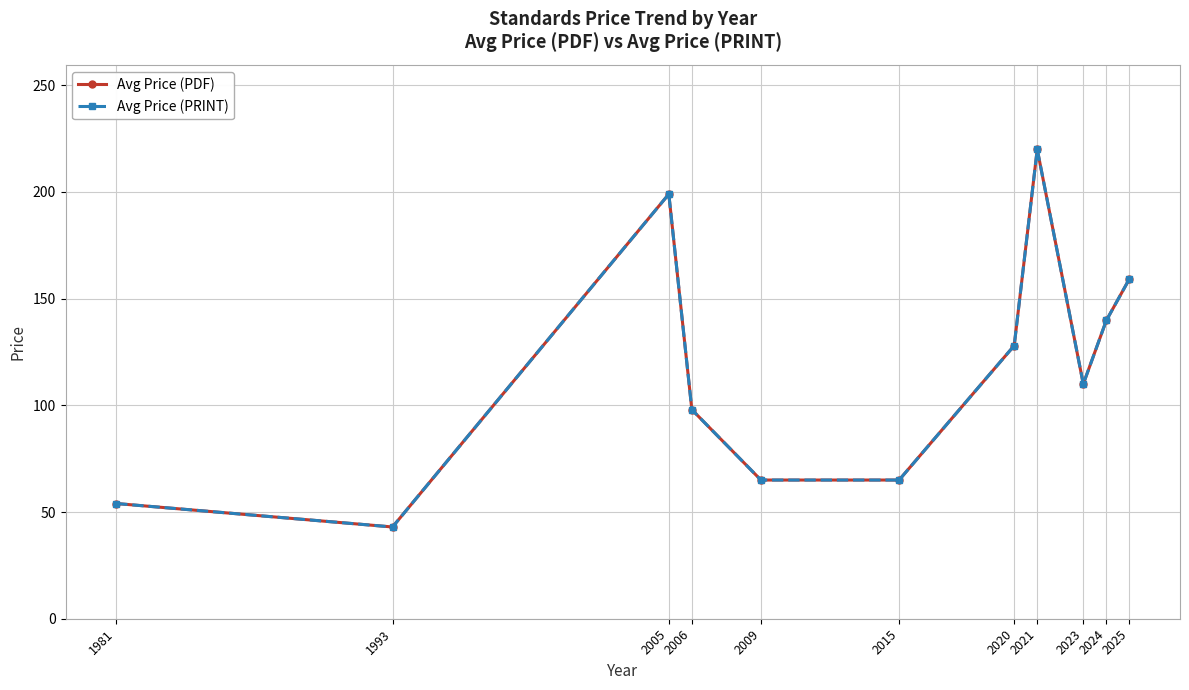

True or false: Avg Price (PRINT) has a value of 229.9 at 2025.

False